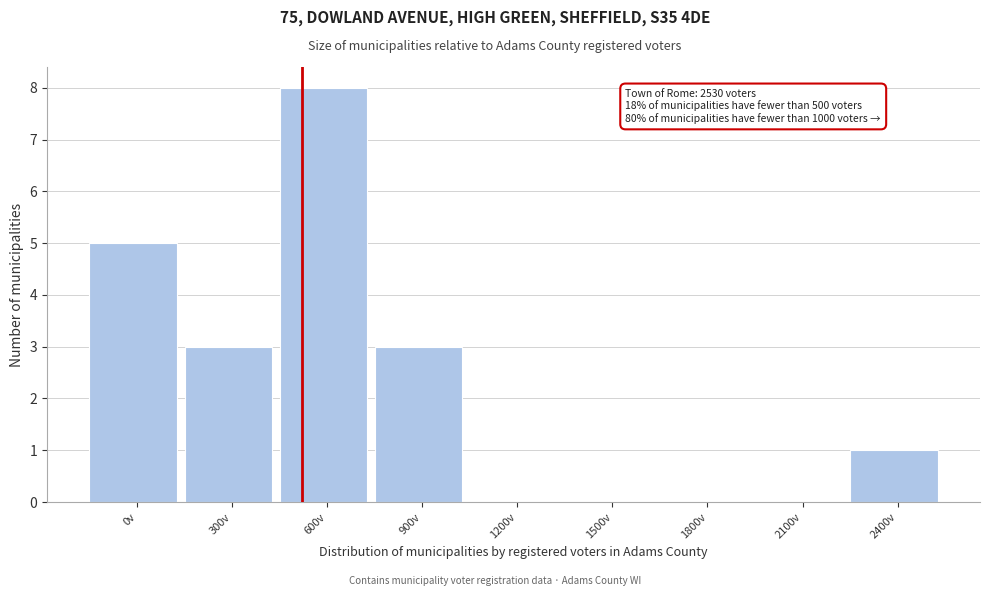

Reading right to left, extract all data points from this chart.

2400v=1	2100v=0	1800v=0	1500v=0	1200v=0	900v=3	600v=8	300v=3	0v=5